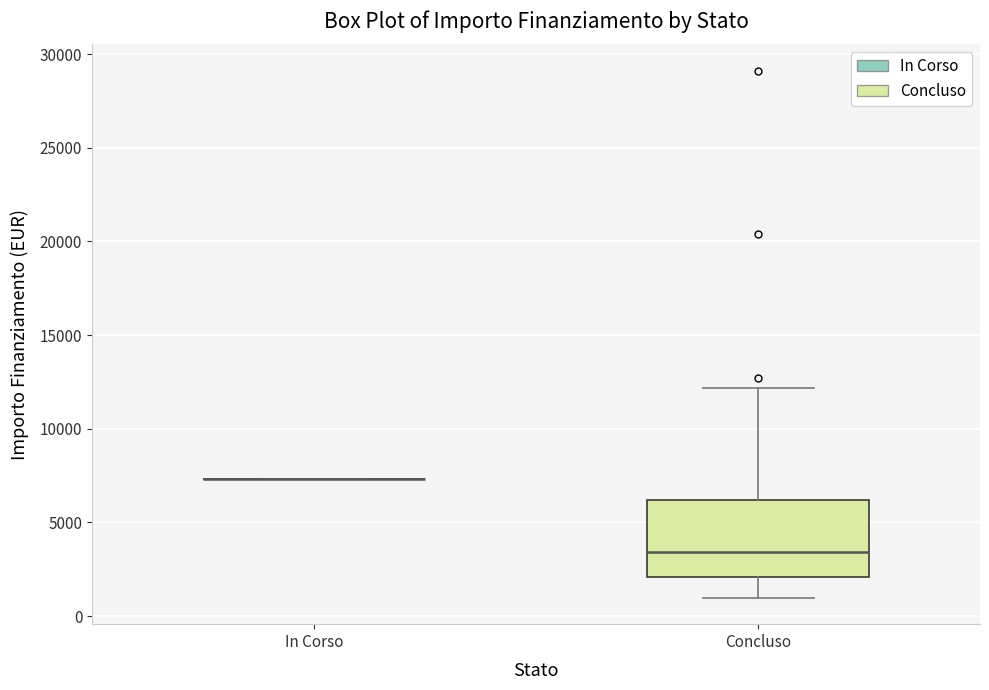

Reading left to right, read every box against the y-axis: the position of its median line, the range the box covers, and the ends of its whiskers. The values are not printed on the chart, so give them approximately, as read against the axis.

In Corso: box collapsed to a line at 7500, whiskers 7500 to 7500
Concluso: median 3500, box 2000 to 6000, whiskers 1000 to 12000